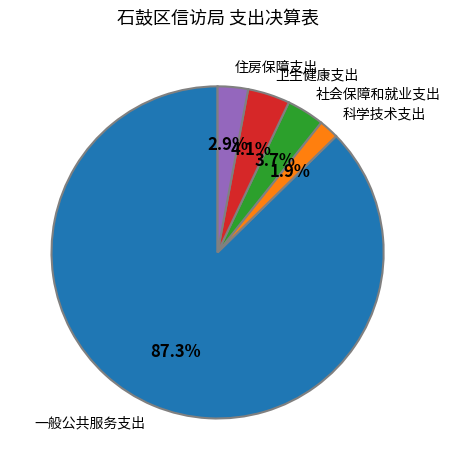

How many segments does this pie chart have?

5